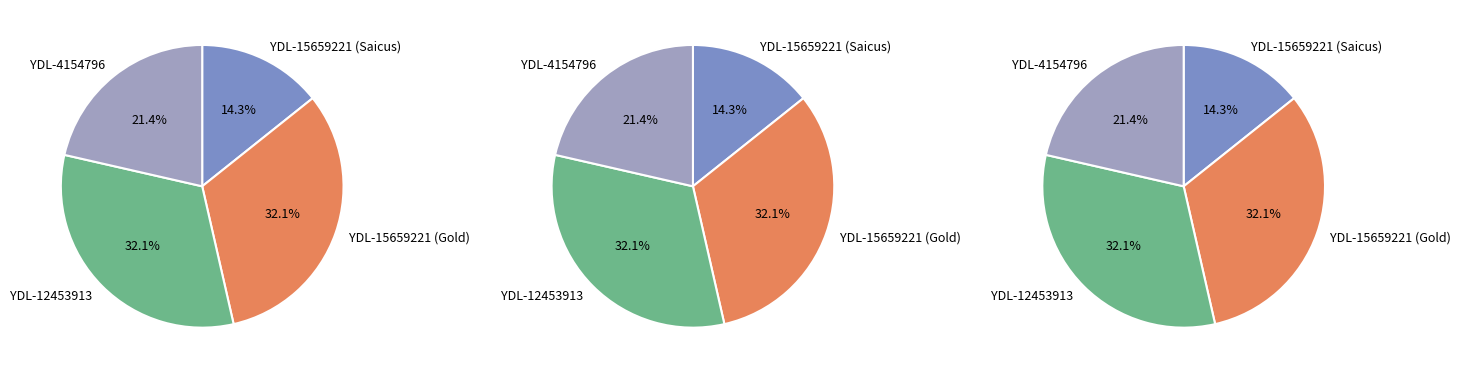

Rank the categories by value from lowest to highest.

YDL-15659221 (Saicus), YDL-4154796, YDL-15659221 (Gold), YDL-12453913